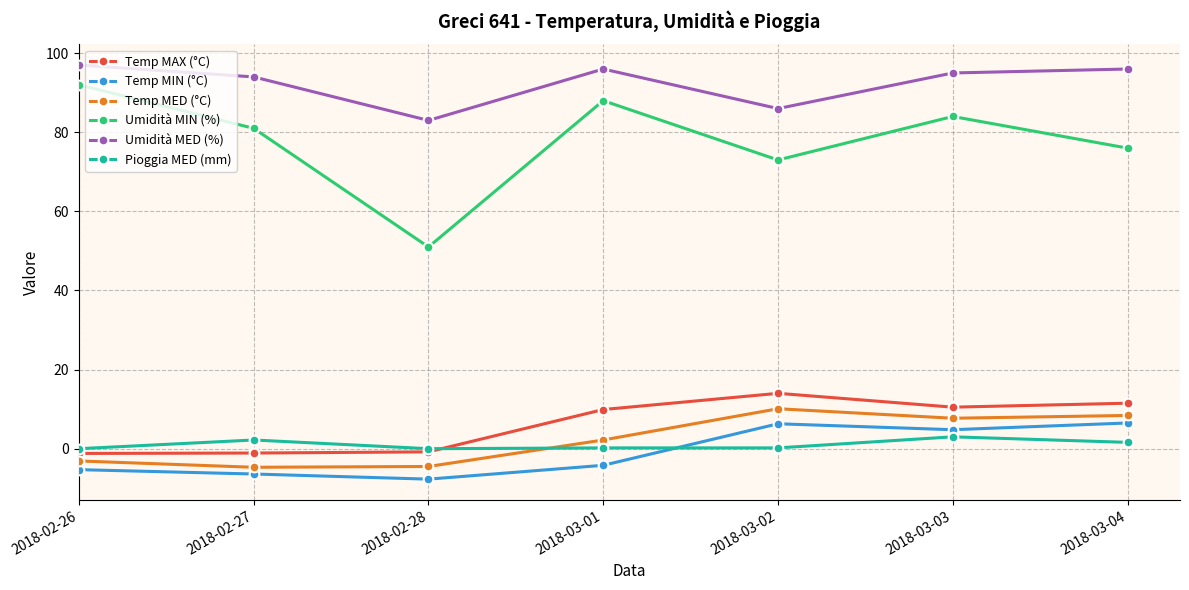

List the series in order of their peak value, lowest first.

Pioggia MED (mm), Temp MIN (°C), Temp MED (°C), Temp MAX (°C), Umidità MIN (%), Umidità MED (%)